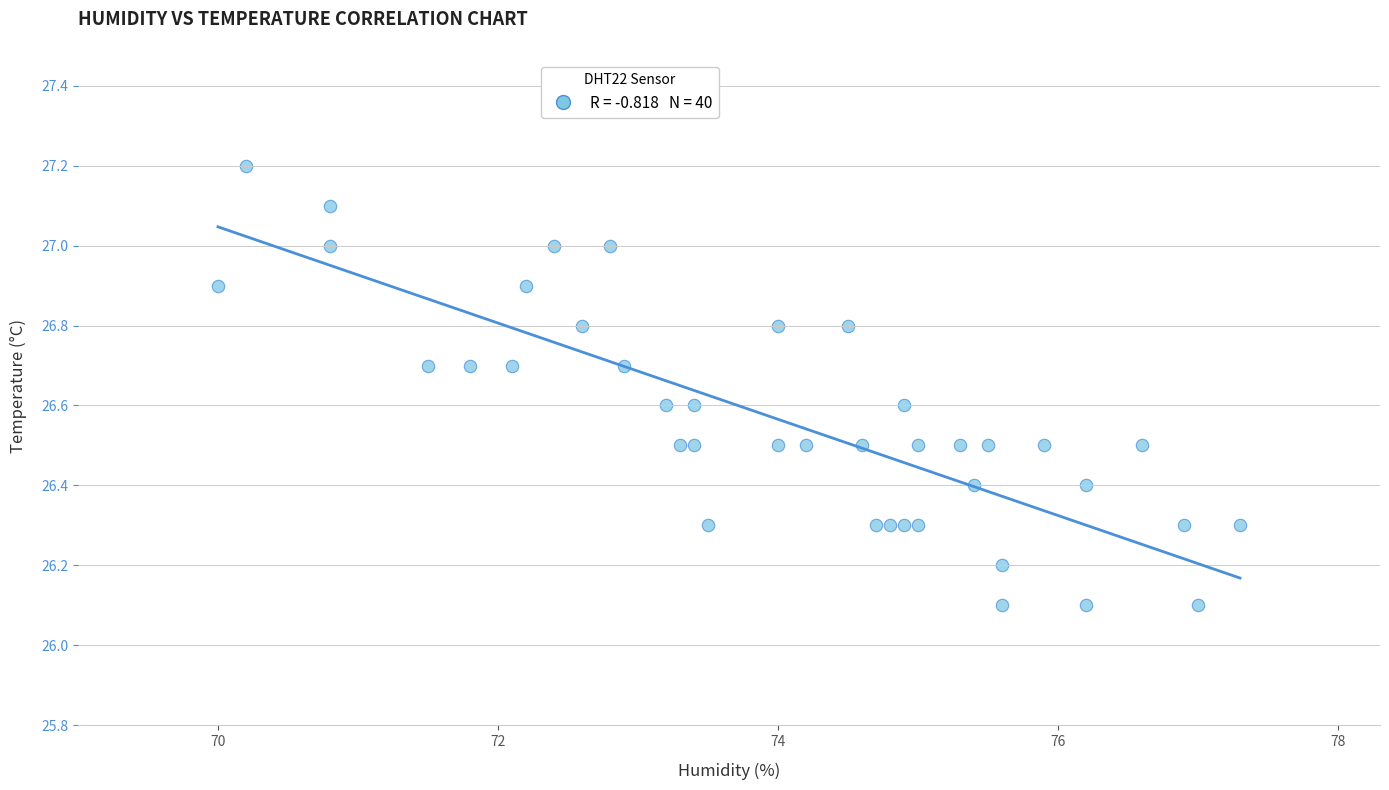

What is the range of Y values (max minus min)?

1.1